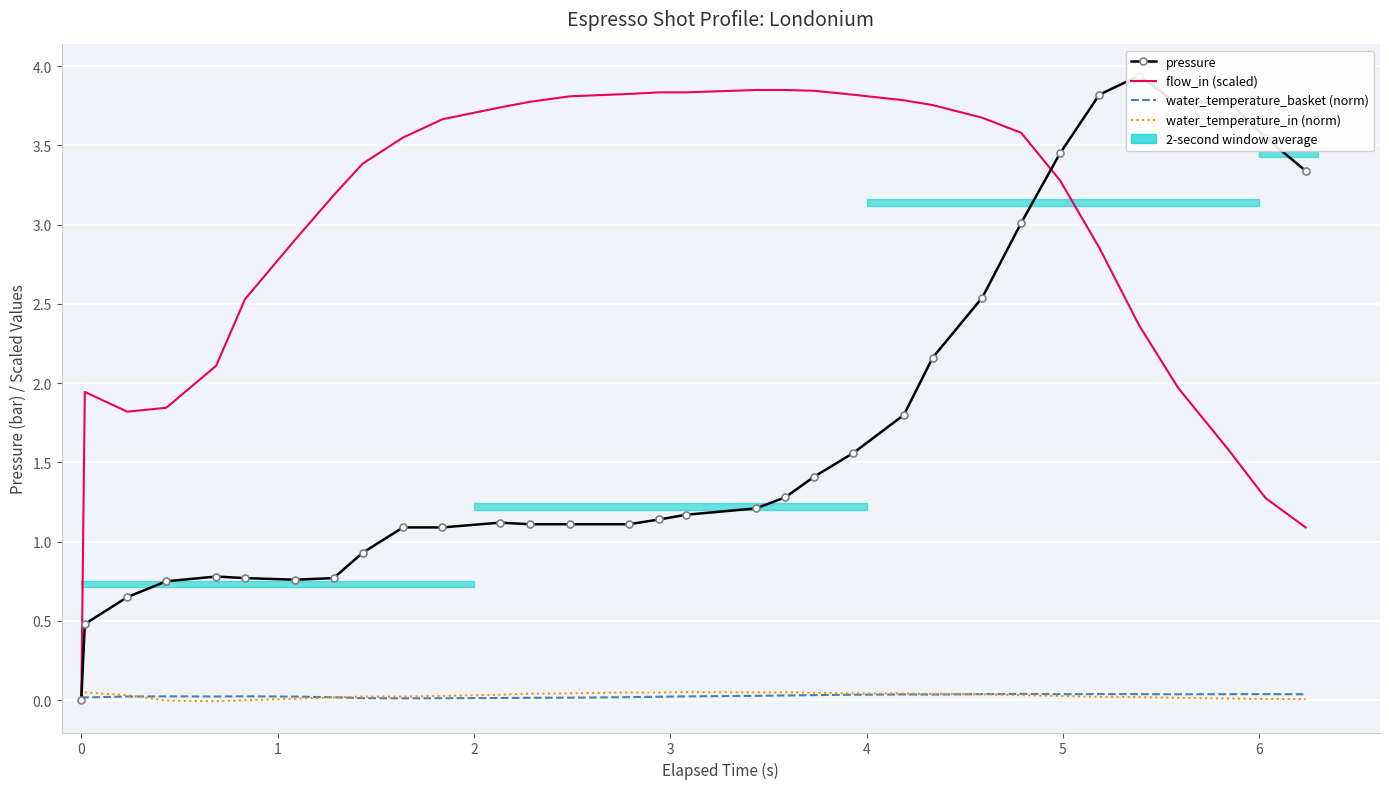

Which category has the lowest value in the water_temperature_in (norm) series?

3